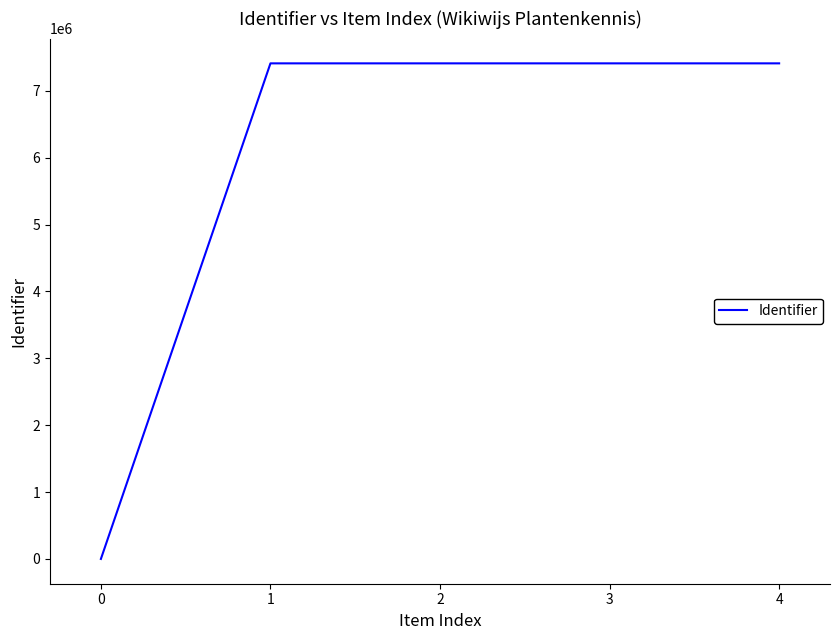

What is the maximum value shown in the chart?

7411829